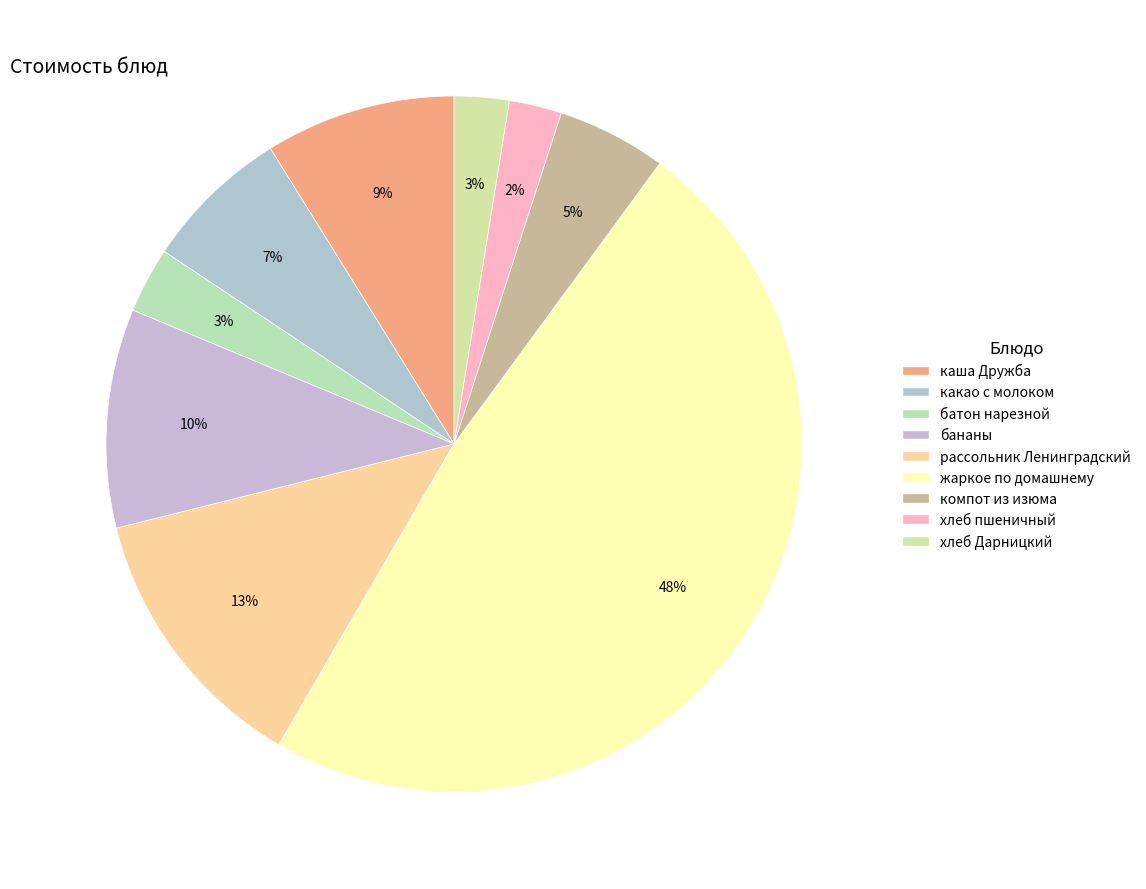

To the nearest percent, what is the difference between the largest and smallest slice percentages?

46%